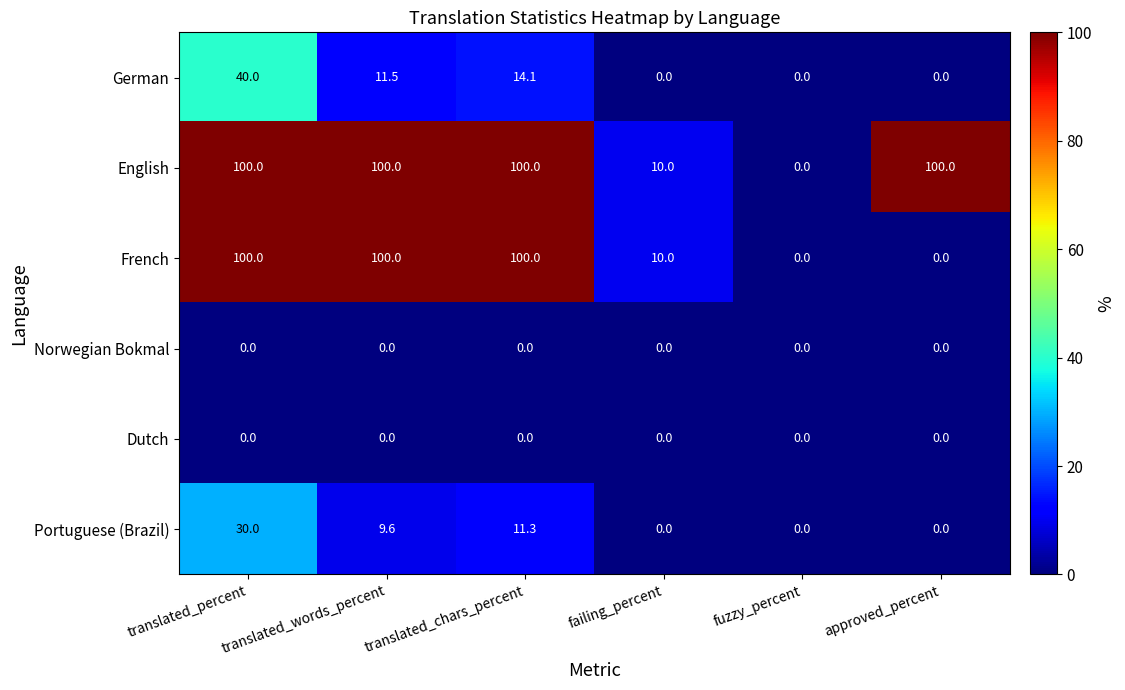

At which label does Portuguese (Brazil) first exceed 9?

translated_percent